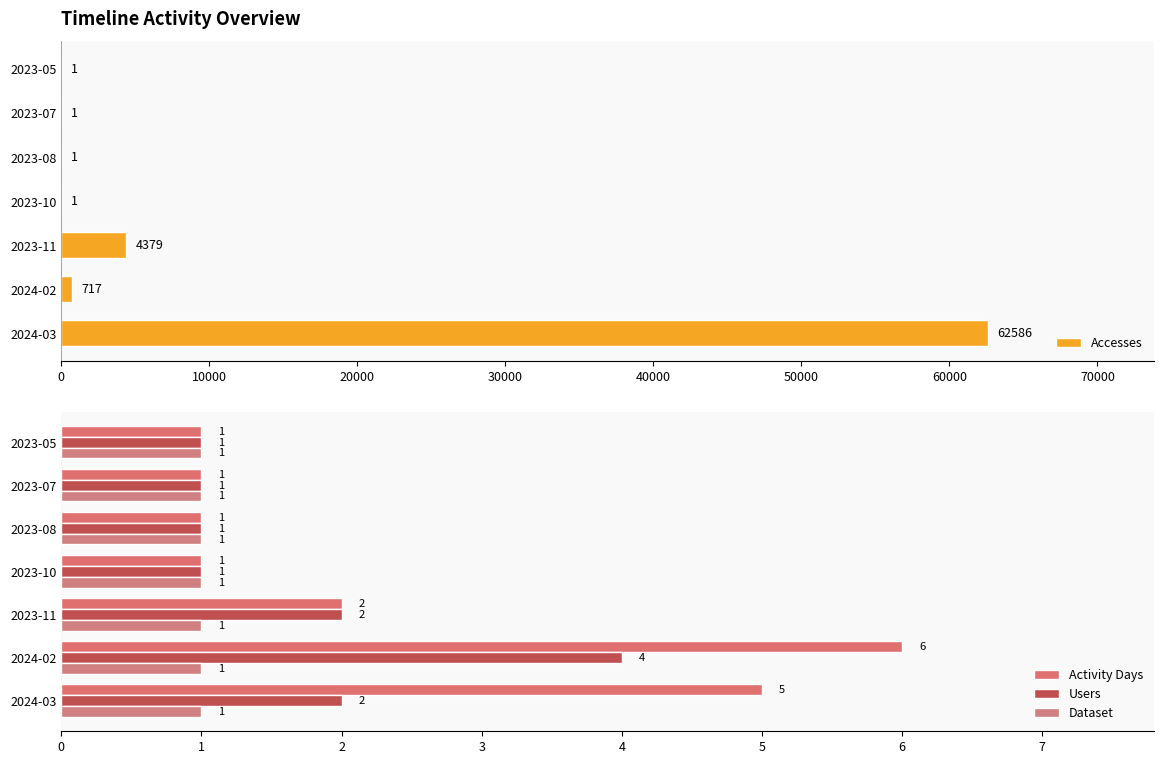

What is the highest value of the Accesses series?

62586